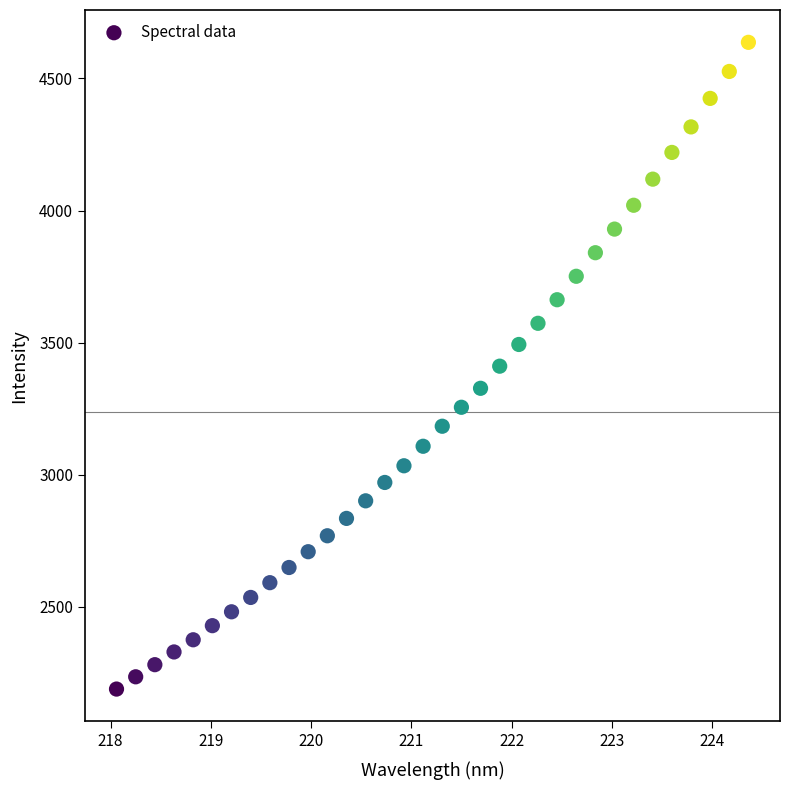

What is the range of Y values (max minus min)?

2447.7